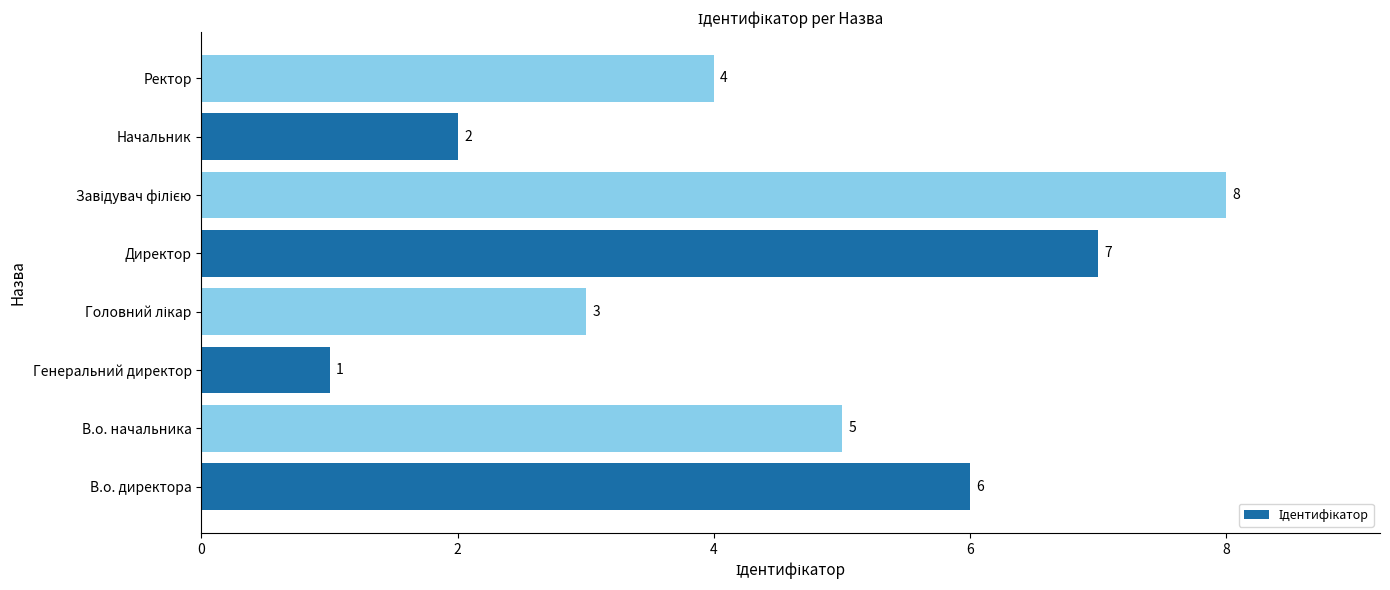

How many data points are less than 5?

4